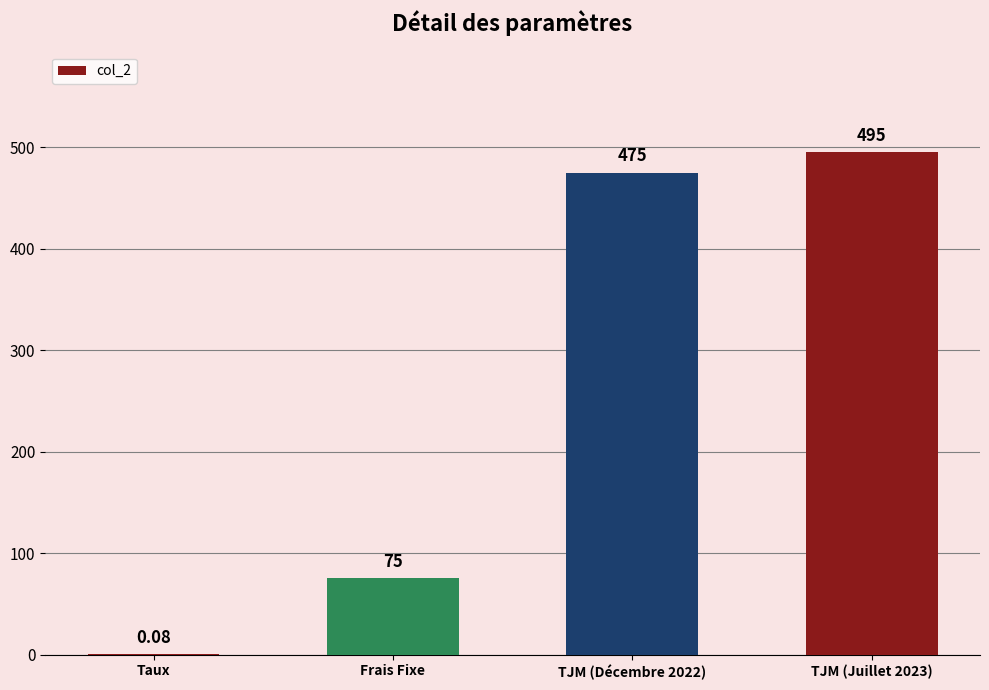

Between TJM (Juillet 2023) and Taux, which is larger?

TJM (Juillet 2023)